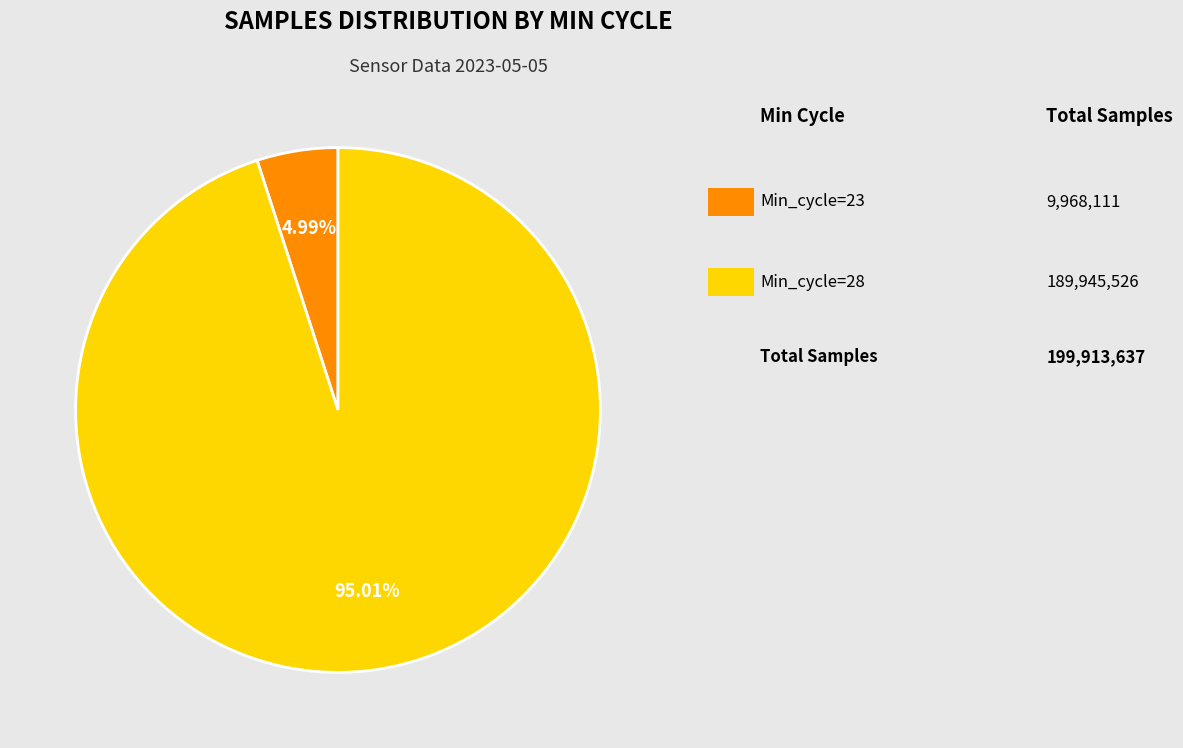

Is there any slice that represents more than half of the pie?

Yes